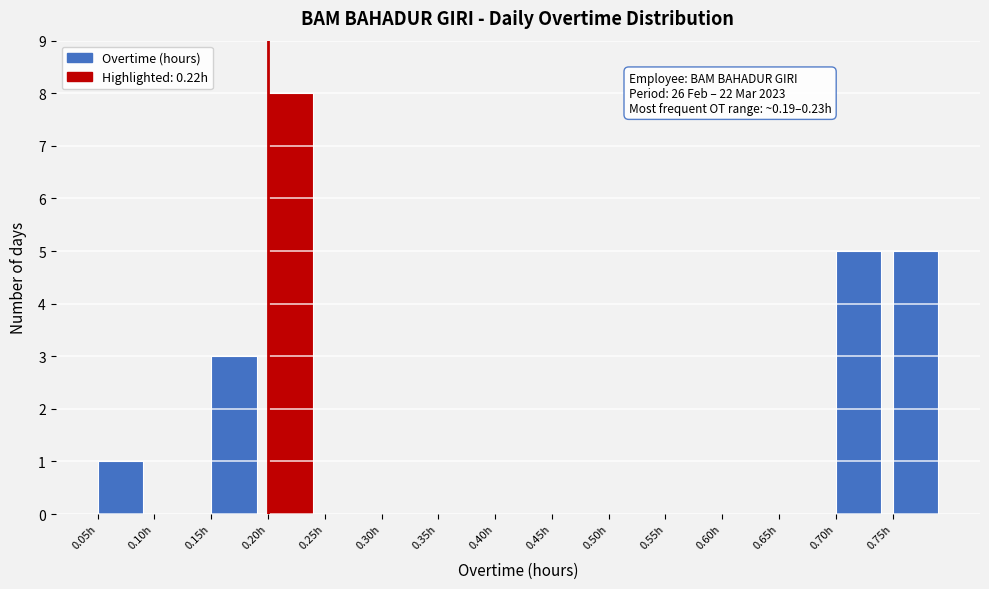

Over which range of the x-axis is the bar tallest?

0.20 to 0.25